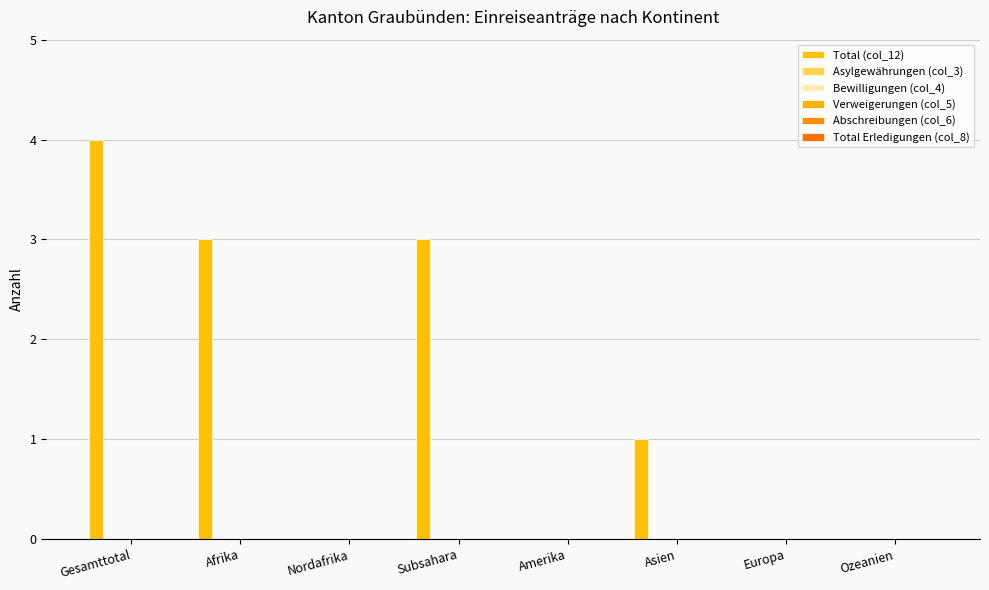

Does the chart contain stacked bars?

No